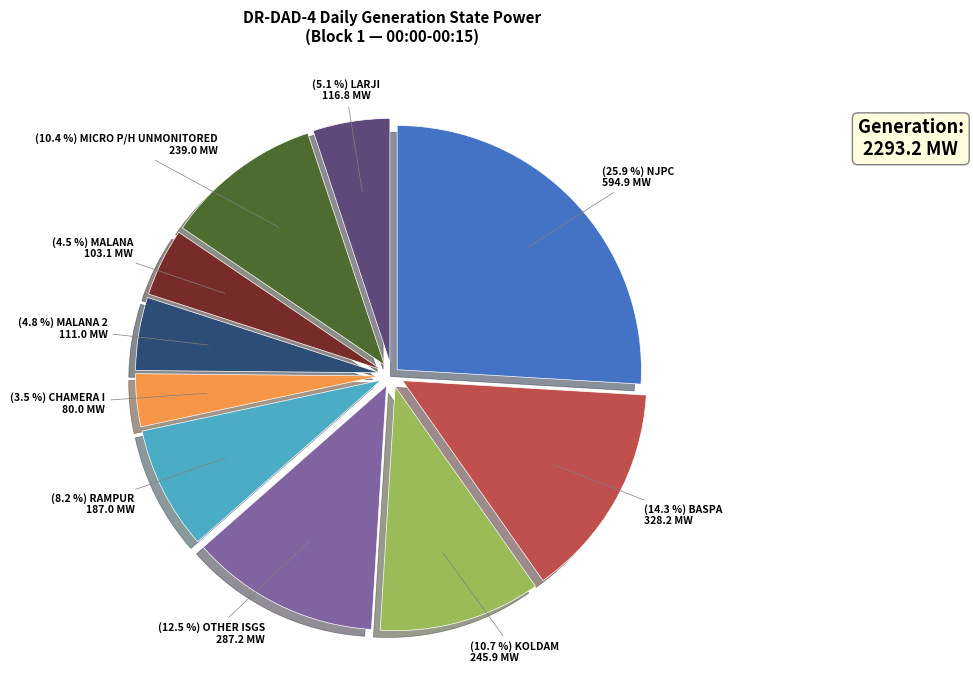

Is there any slice that represents more than half of the pie?

No